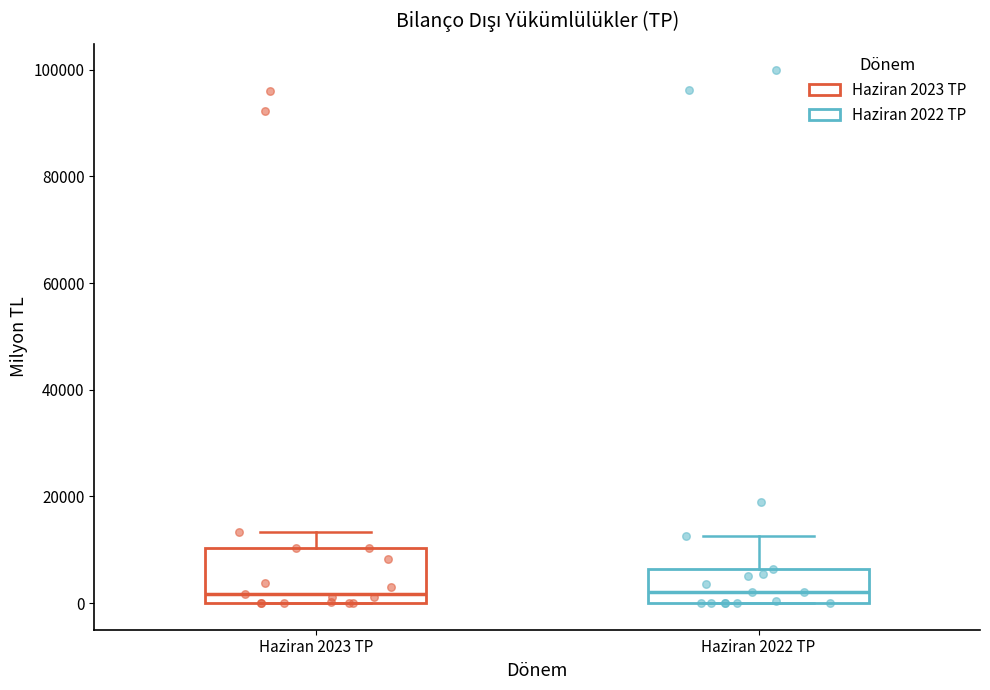

Reading left to right, read every box against the y-axis: the position of its median line, the range the box covers, and the ends of its whiskers. The values are not printed on the chart, so give them approximately, as read against the axis.

Haziran 2023 TP: median 2000, box 0 to 10000, whiskers 0 to 14000
Haziran 2022 TP: median 2000, box 0 to 6000, whiskers 0 to 12000